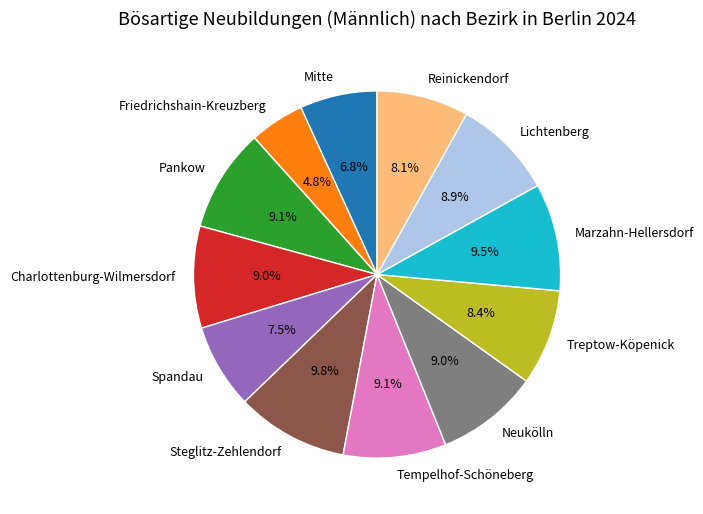

To the nearest percent, what is the combined percentage of Lichtenberg and Charlottenburg-Wilmersdorf?

18%